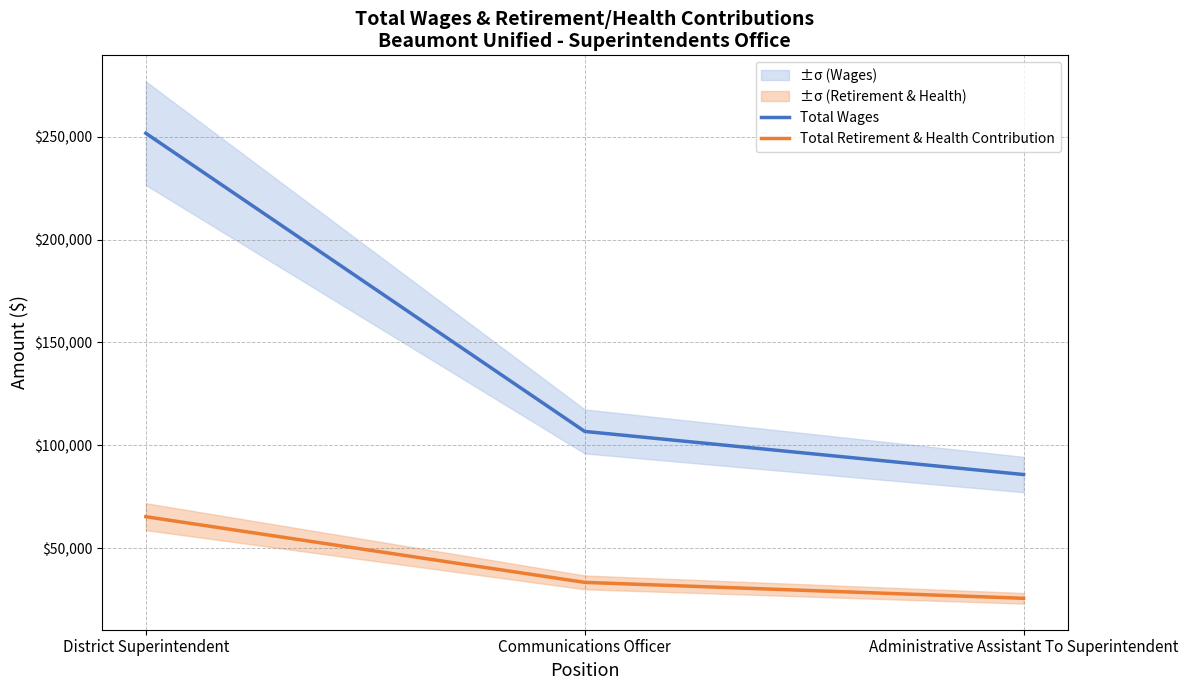

What position from the left is Administrative Assistant To Superintendent?

3